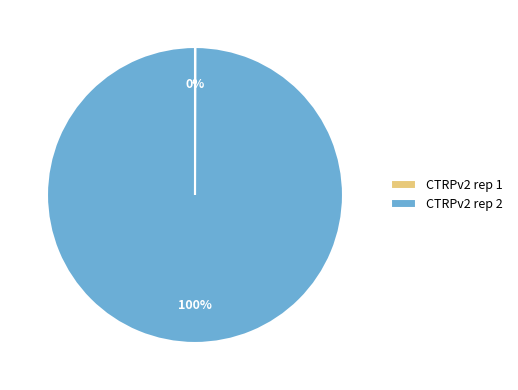

Which slice is the largest?

CTRPv2 rep 2